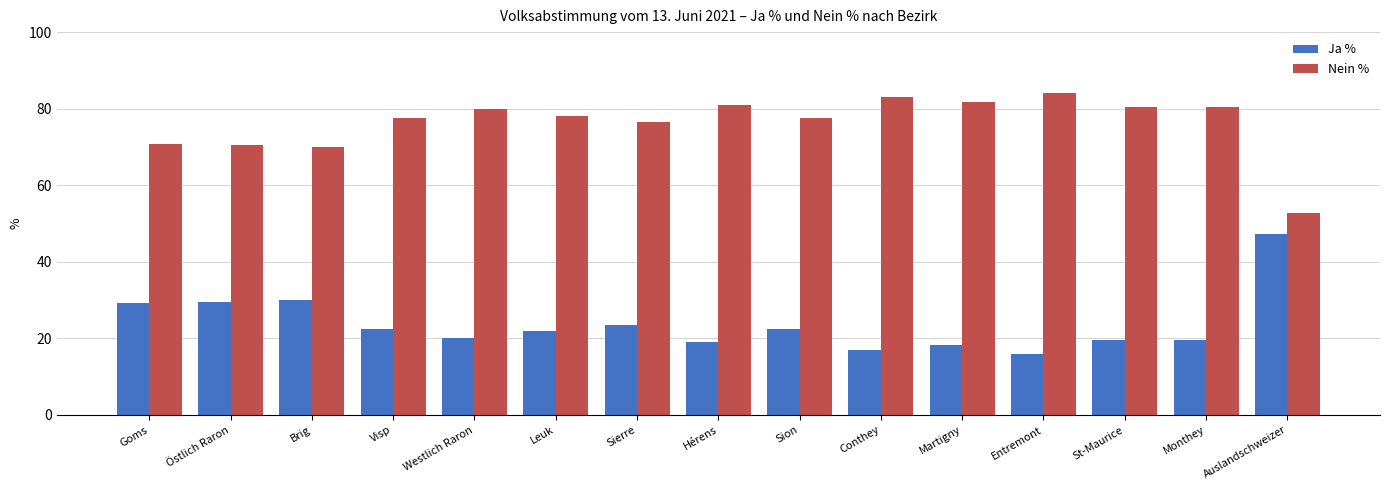

Is it true that Nein % equals 140.0 at St-Maurice?

False